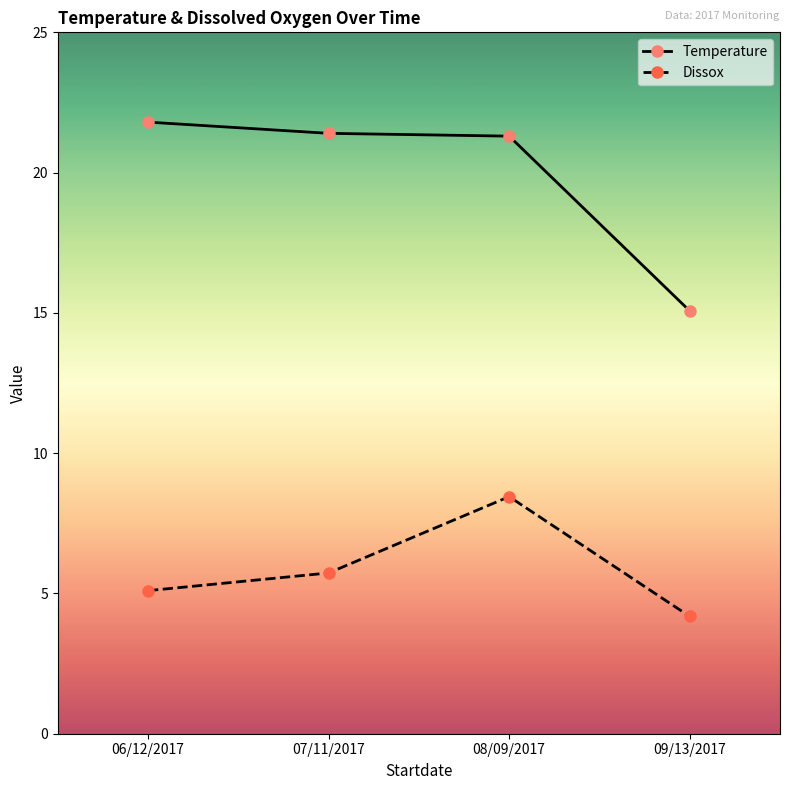

What is the value of the Temperature point at the 3rd from the left?

21.3